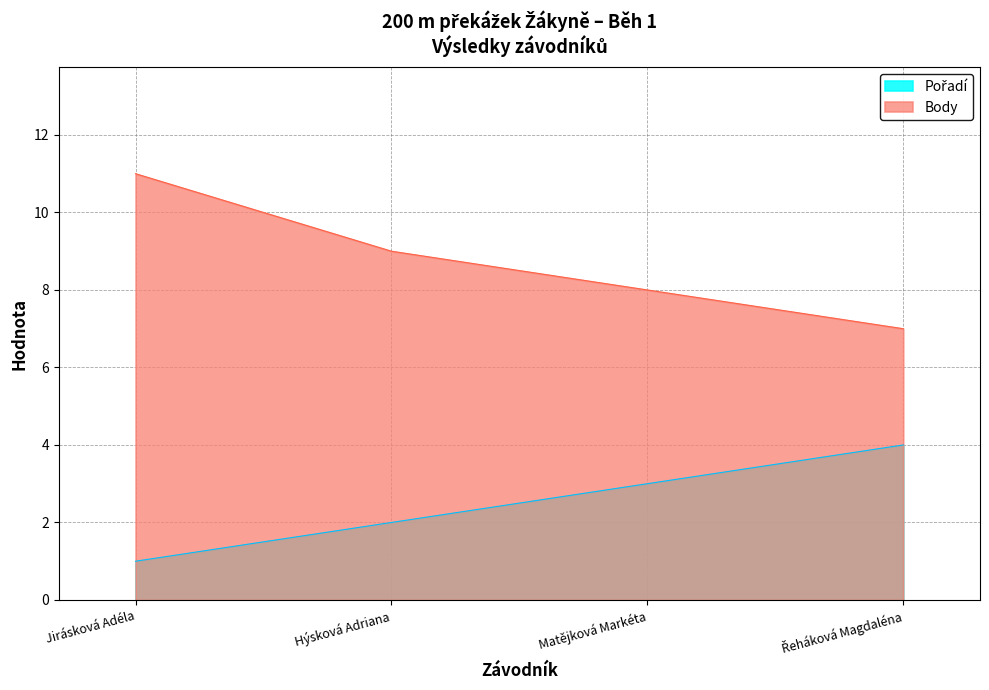

Reading left to right, extract all data points from this chart.

Pořadí: Jirásková Adéla=1	Hýsková Adriana=2	Matějková Markéta=3	Řeháková Magdaléna=4
Body: Jirásková Adéla=11	Hýsková Adriana=9	Matějková Markéta=8	Řeháková Magdaléna=7